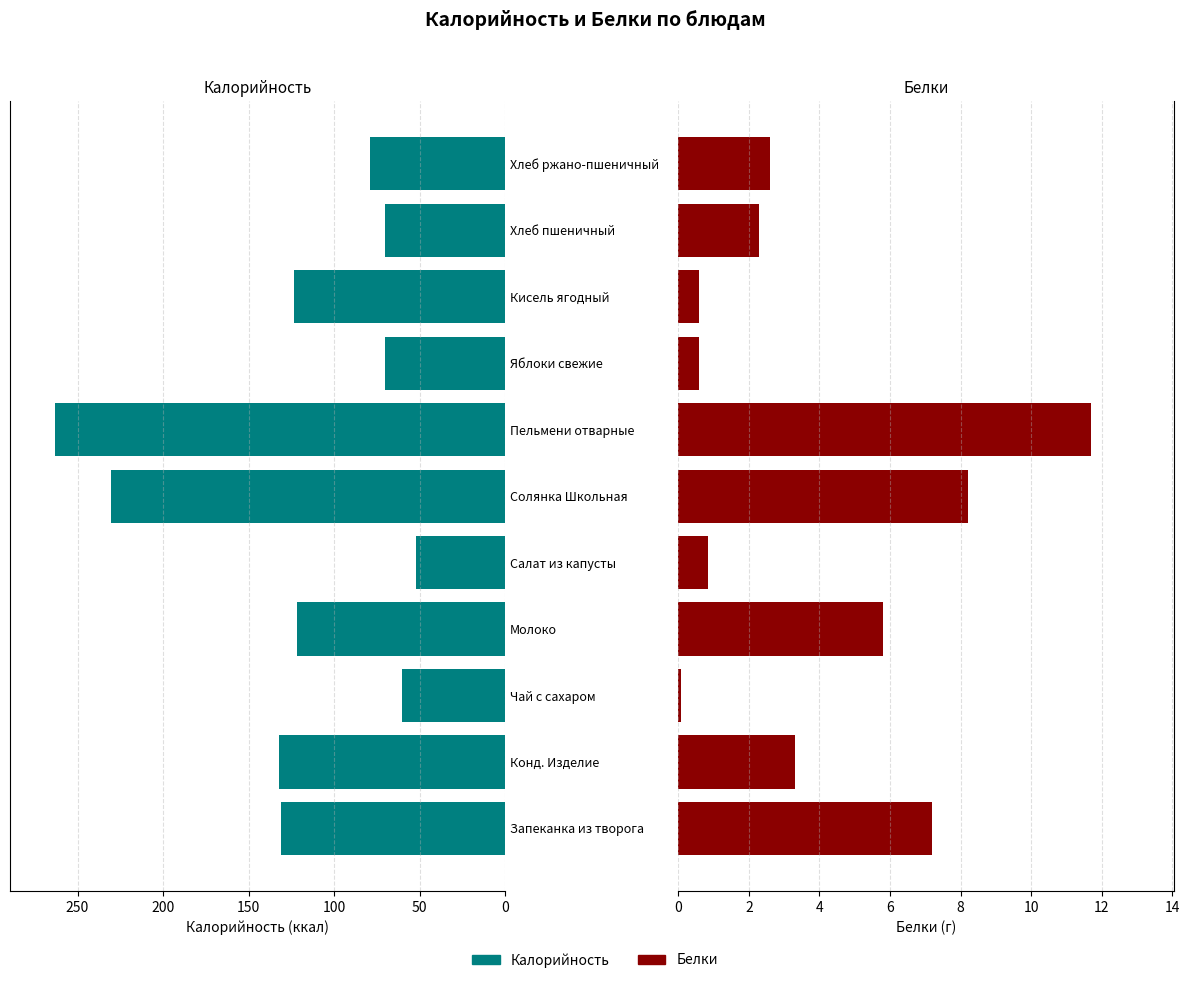

List the series in order of their peak value, lowest first.

Белки, Калорийность